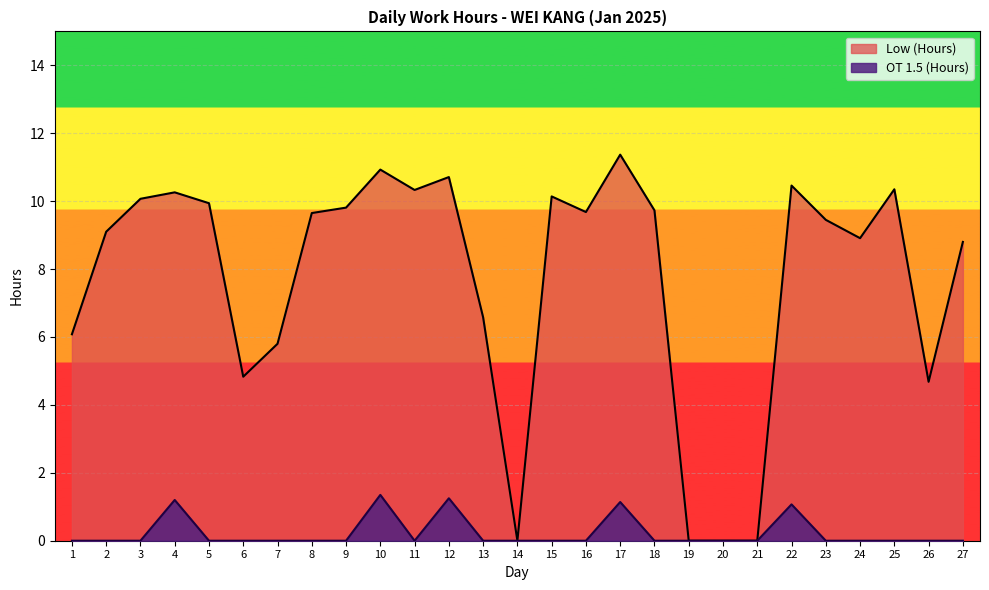

How many lines are shown in the chart?

2